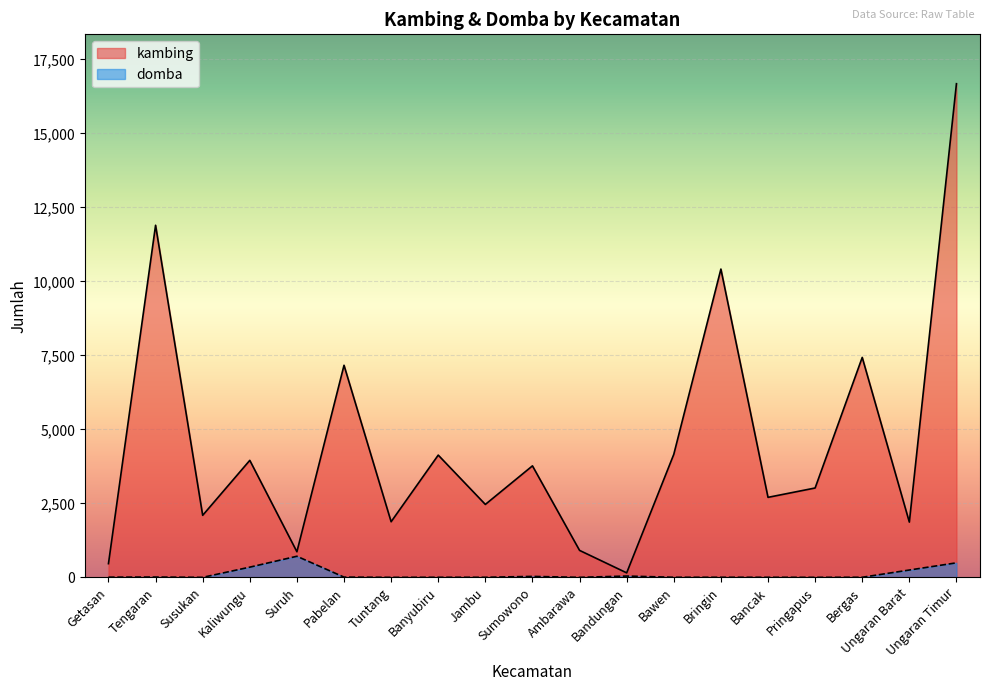

Which category has the highest value across all series?

Ungaran Timur